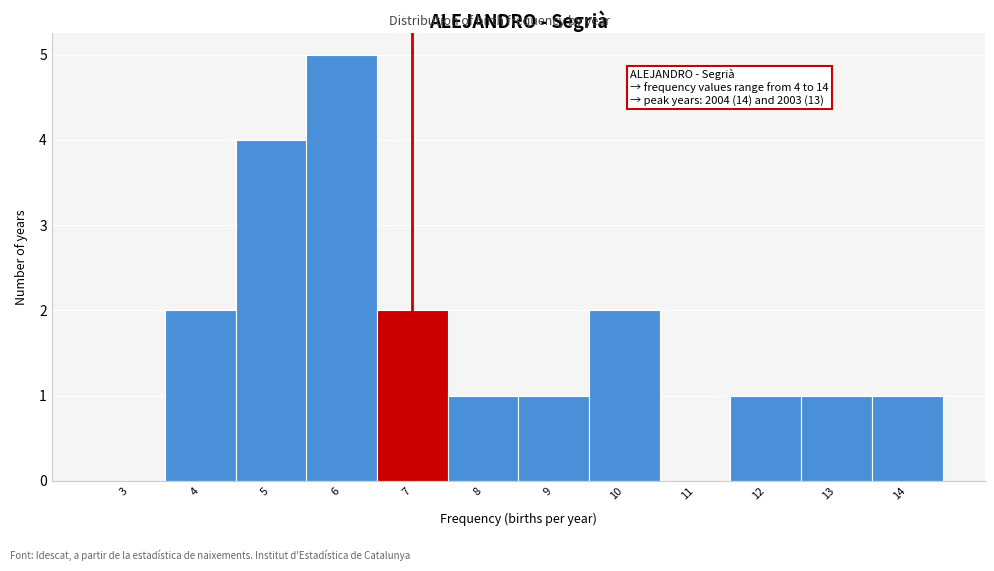

Reading right to left, list all the values displayed in this chart.

14=1	13=1	12=1	11=0	10=2	9=1	8=1	7=2	6=5	5=4	4=2	3=0